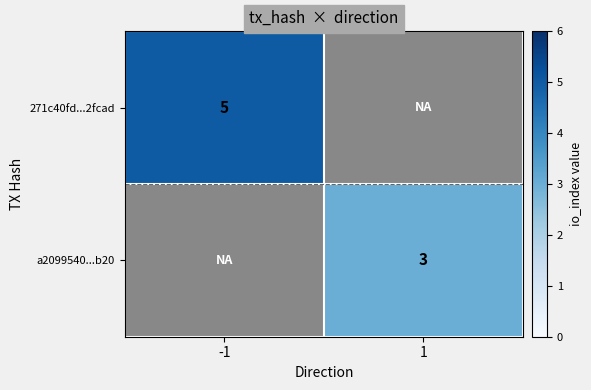

Which label corresponds to the largest value in the chart?

-1